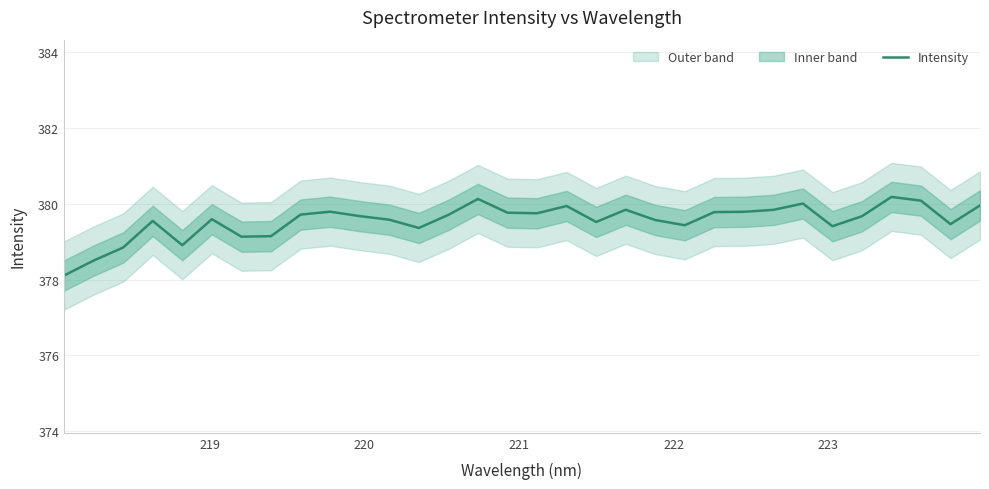

What is the highest value of the Intensity series?

380.2